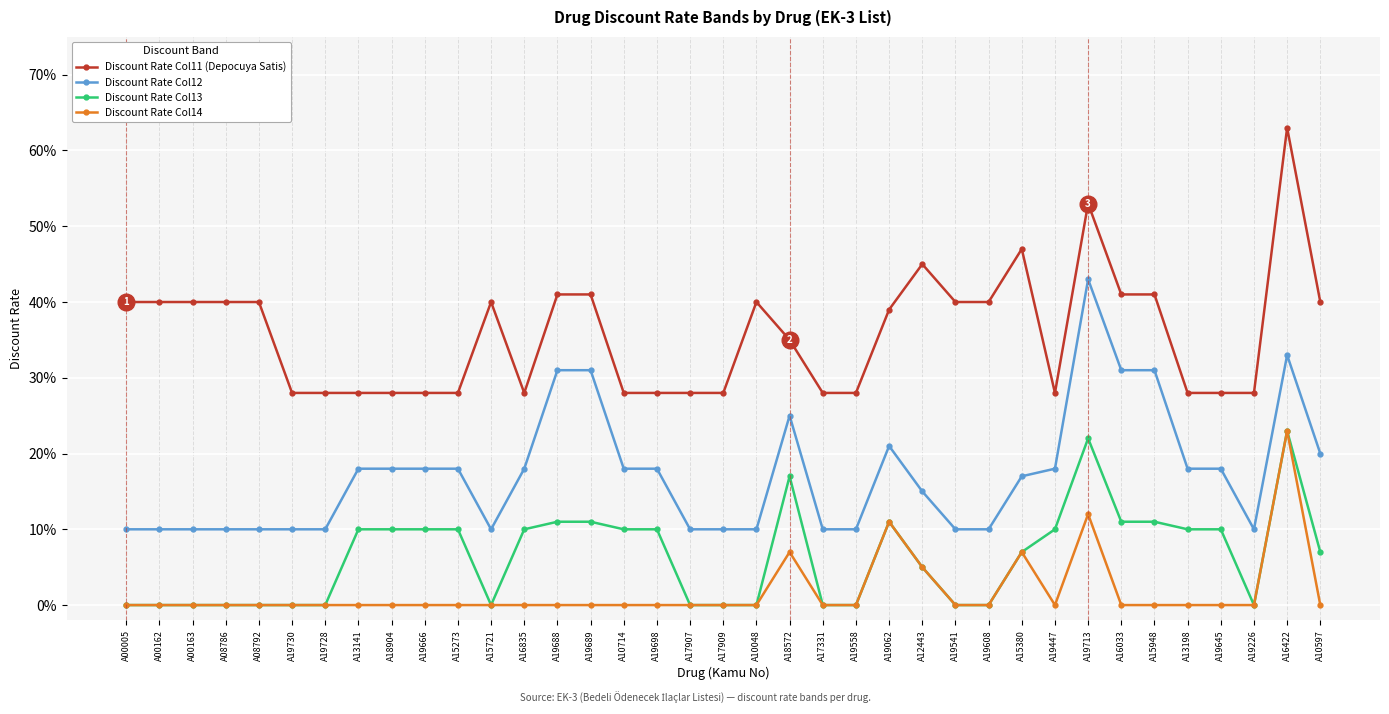

Reading right to left, transcribe all the data shown in this chart.

Discount Rate Col11 (Depocuya Satis): 0.4	0.6	0.3	0.3	0.3	0.4	0.4	0.5	0.3	0.5	0.4	0.4	0.5	0.4	0.3	0.3	0.3	0.4	0.3	0.3	0.3	0.3	0.4	0.4	0.3	0.4	0.3	0.3	0.3	0.3	0.3	0.3	0.4	0.4	0.4	0.4	0.4
Discount Rate Col12: 0.2	0.3	0.1	0.2	0.2	0.3	0.3	0.4	0.2	0.2	0.1	0.1	0.1	0.2	0.1	0.1	0.2	0.1	0.1	0.1	0.2	0.2	0.3	0.3	0.2	0.1	0.2	0.2	0.2	0.2	0.1	0.1	0.1	0.1	0.1	0.1	0.1
Discount Rate Col13: 0.1	0.2	0.0	0.1	0.1	0.1	0.1	0.2	0.1	0.1	0.0	0.0	0.1	0.1	0.0	0.0	0.2	0.0	0.0	0.0	0.1	0.1	0.1	0.1	0.1	0.0	0.1	0.1	0.1	0.1	0.0	0.0	0.0	0.0	0.0	0.0	0.0
Discount Rate Col14: 0.0	0.2	0.0	0.0	0.0	0.0	0.0	0.1	0.0	0.1	0.0	0.0	0.1	0.1	0.0	0.0	0.1	0.0	0.0	0.0	0.0	0.0	0.0	0.0	0.0	0.0	0.0	0.0	0.0	0.0	0.0	0.0	0.0	0.0	0.0	0.0	0.0